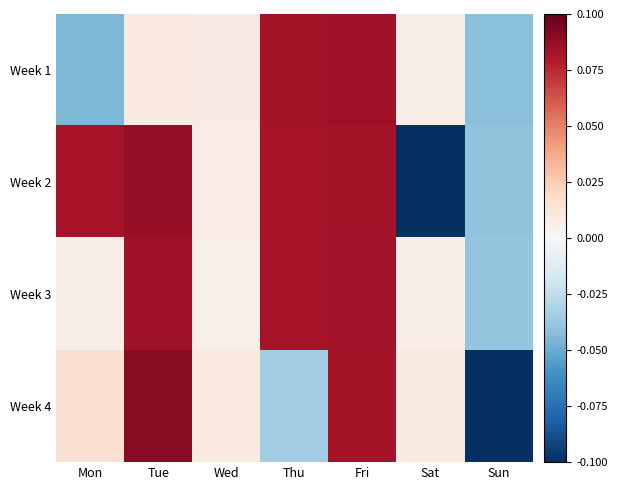

What is the smallest value displayed?

-0.3